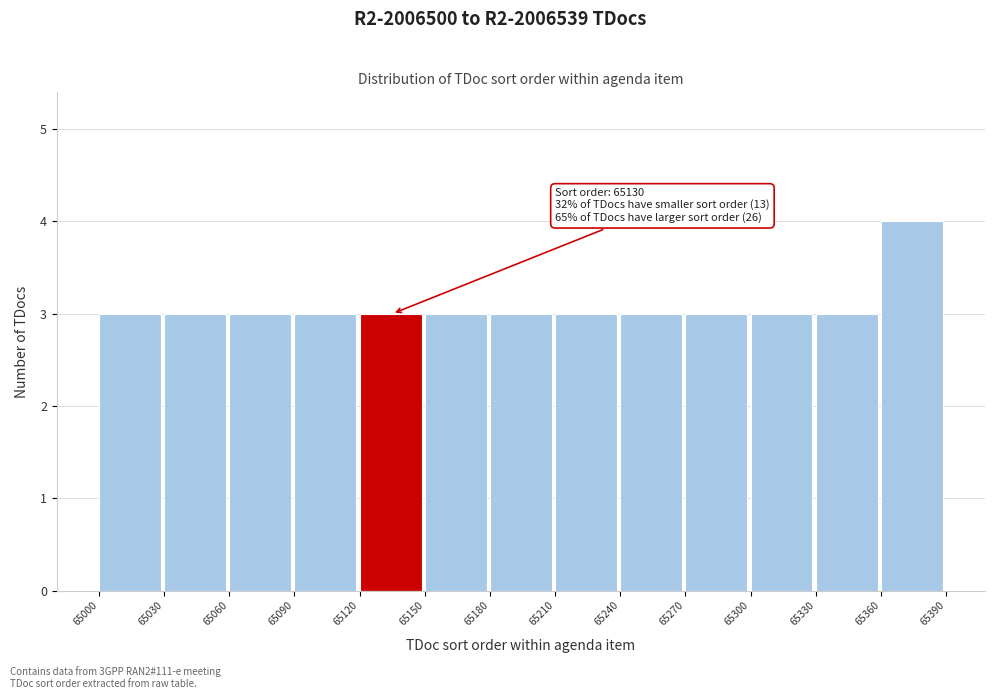

Over which range of the x-axis is the bar tallest?

65360 to 65390